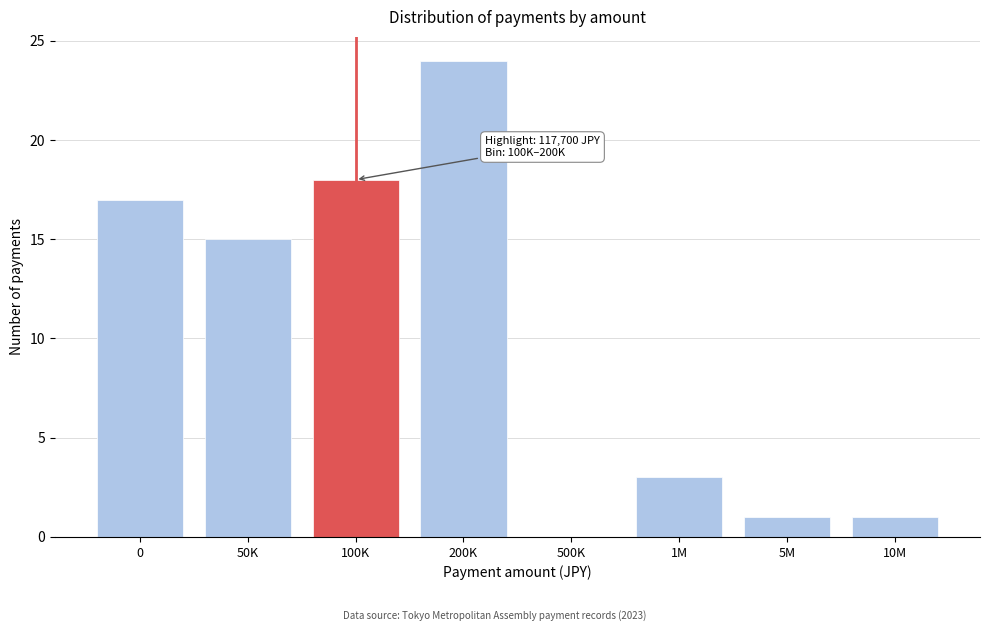

Reading left to right, transcribe all the data shown in this chart.

0=17	50K=15	100K=18	200K=24	500K=0	1M=3	5M=1	10M=1